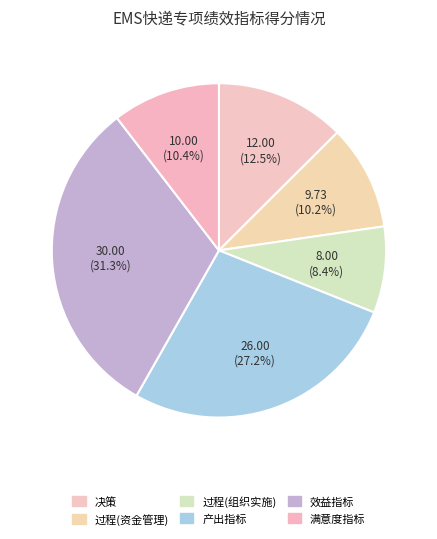

How many slices are in this pie chart?

6